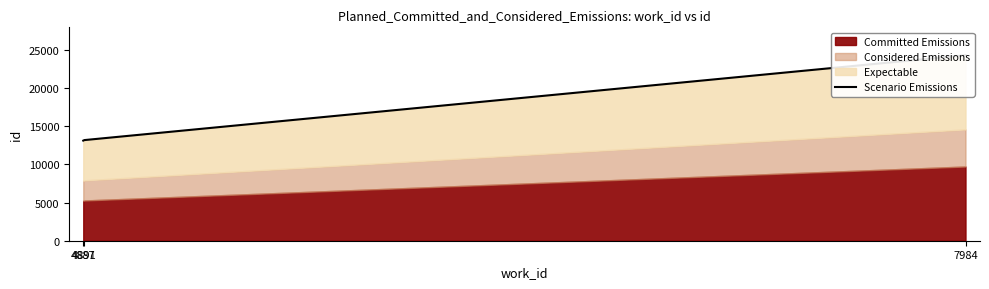

What is the value of the 1st point from the left?

13112